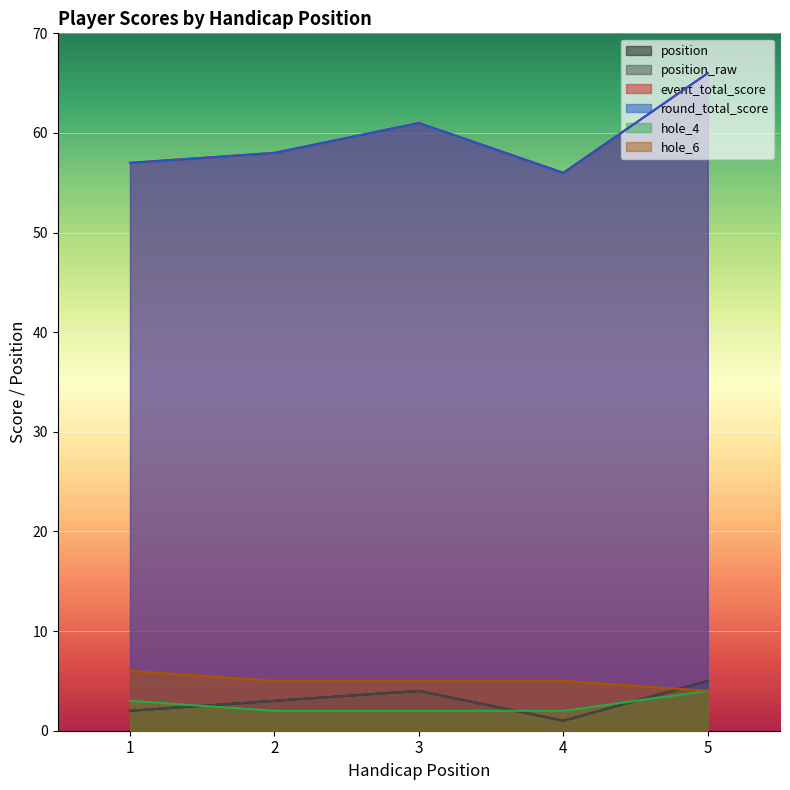

What value does the round_total_score series have at 2, to the nearest 10?

60